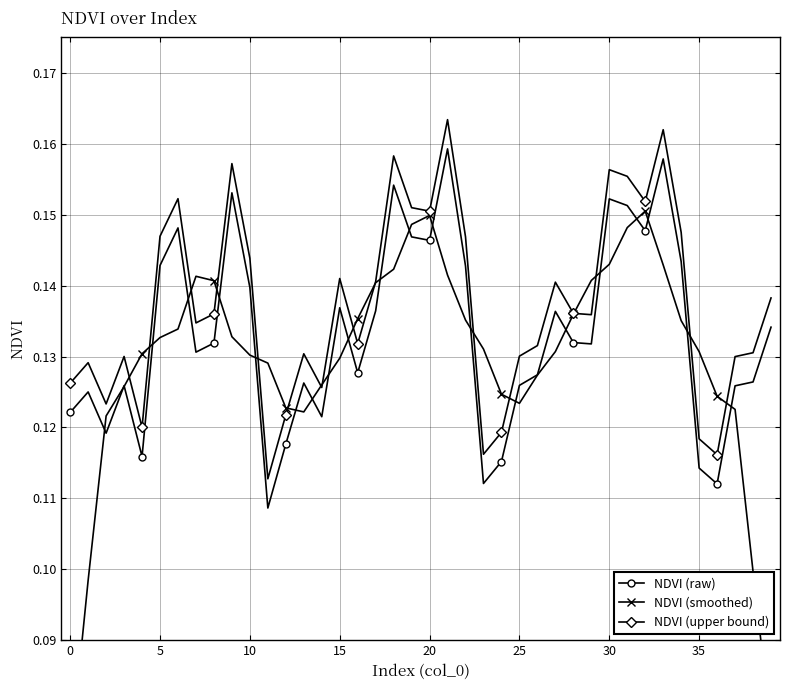

True or false: NDVI (raw) and NDVI (upper bound) intersect in this chart.

False